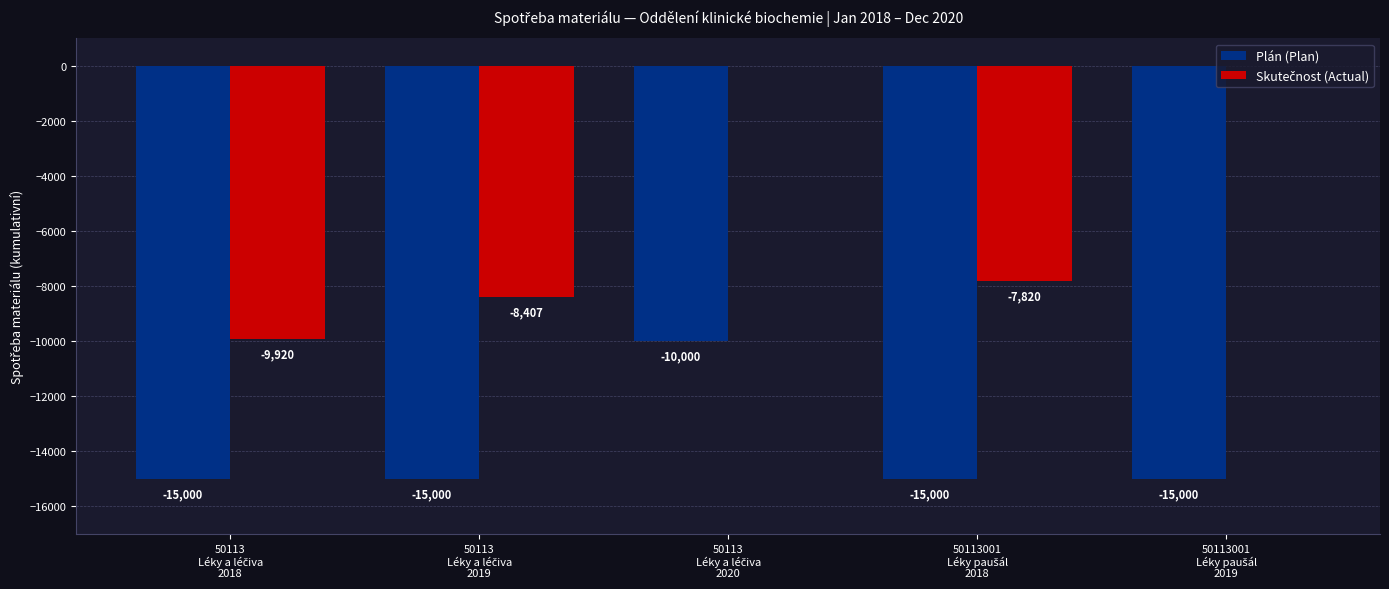

Reading left to right, extract all data points from this chart.

Plán (Plan): -15000.0	-15000.0	-10000.0	-15000.0	-15000.0
Skutečnost (Actual): -9920.5	-8406.8	0.0	-7820.3	0.0